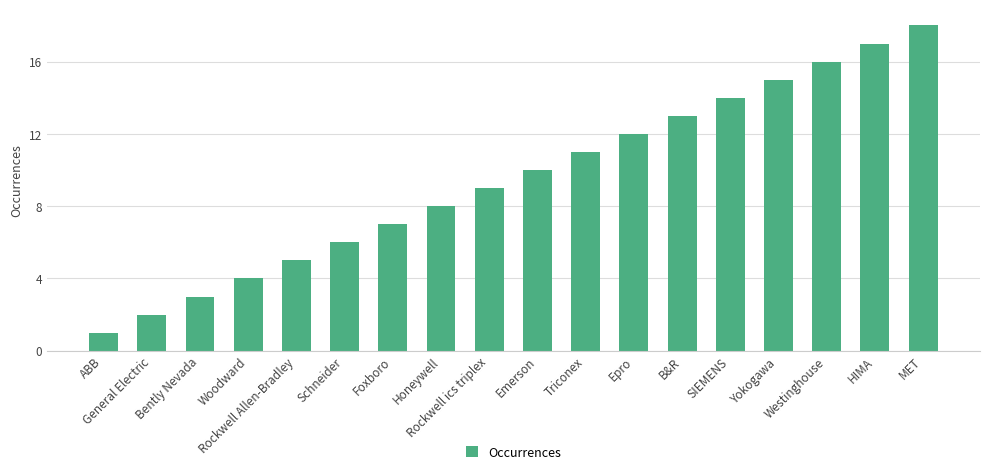

What is the difference between the values at B&R and Westinghouse?

3